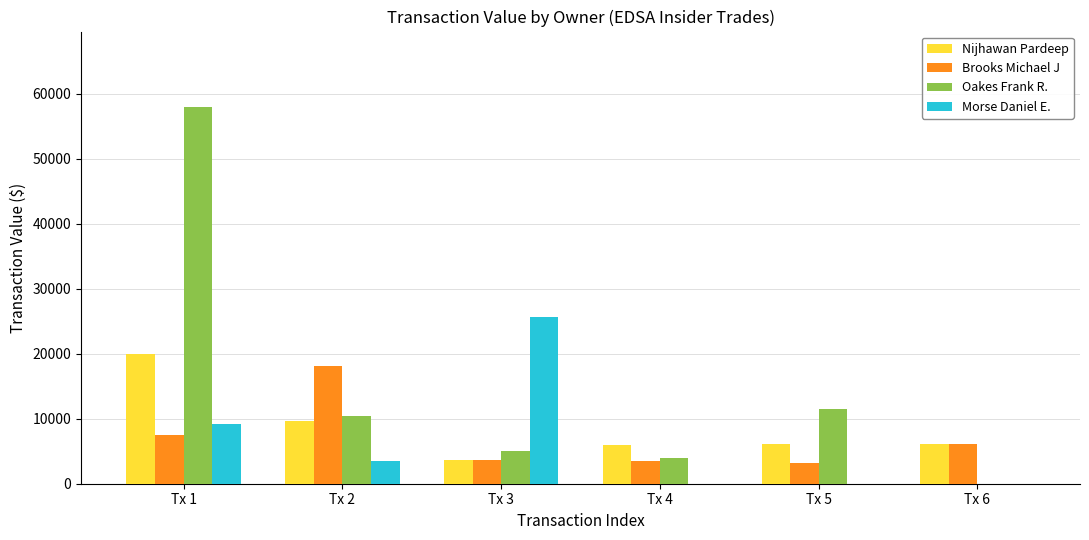

Which series has the largest range (max minus min)?

Oakes Frank R.